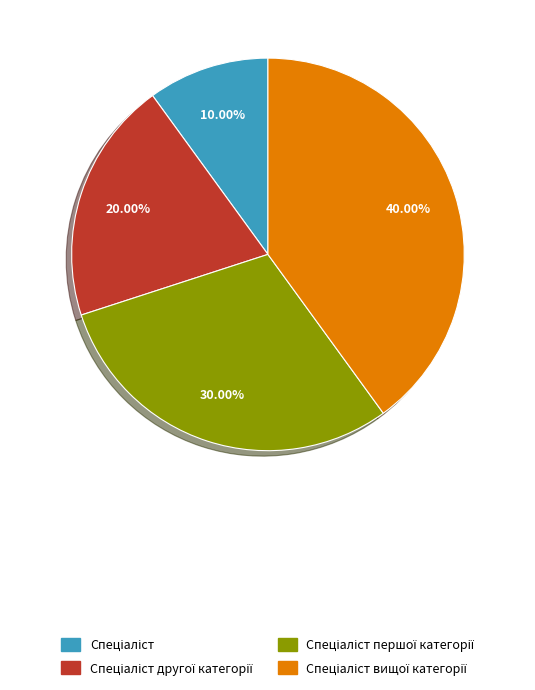

Is there any slice that represents more than half of the pie?

No